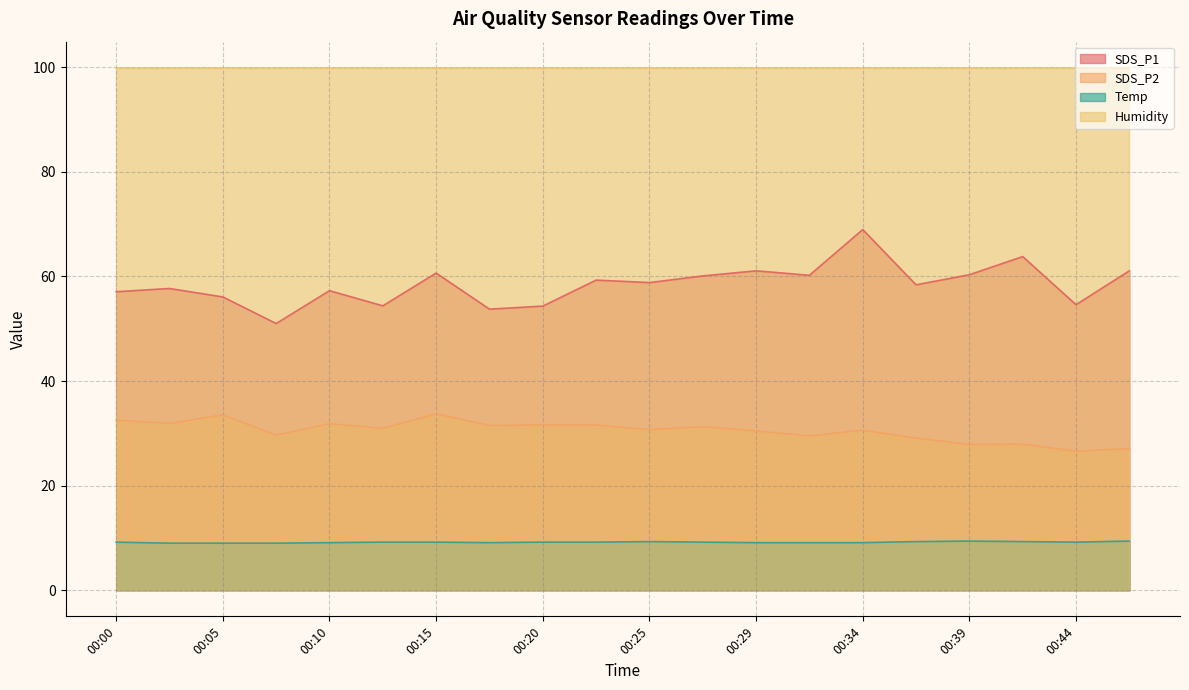

What is the maximum value for SDS_P1?

69.0